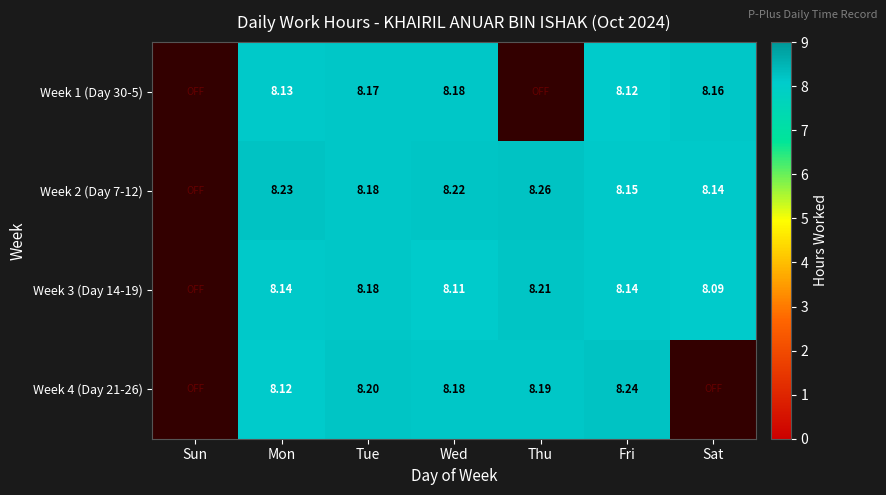

Is the value of Week 2 (Day 7-12) at Thu greater than the value of Week 3 (Day 14-19) at Tue?

Yes